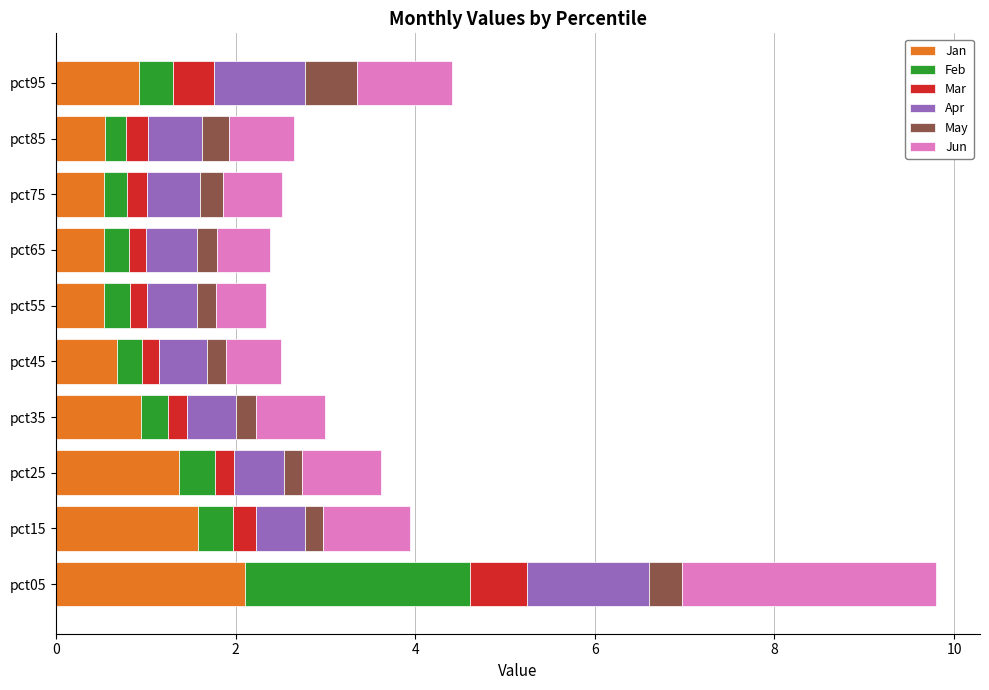

The value of Jan at pct25 is 0.5. True or false?

False